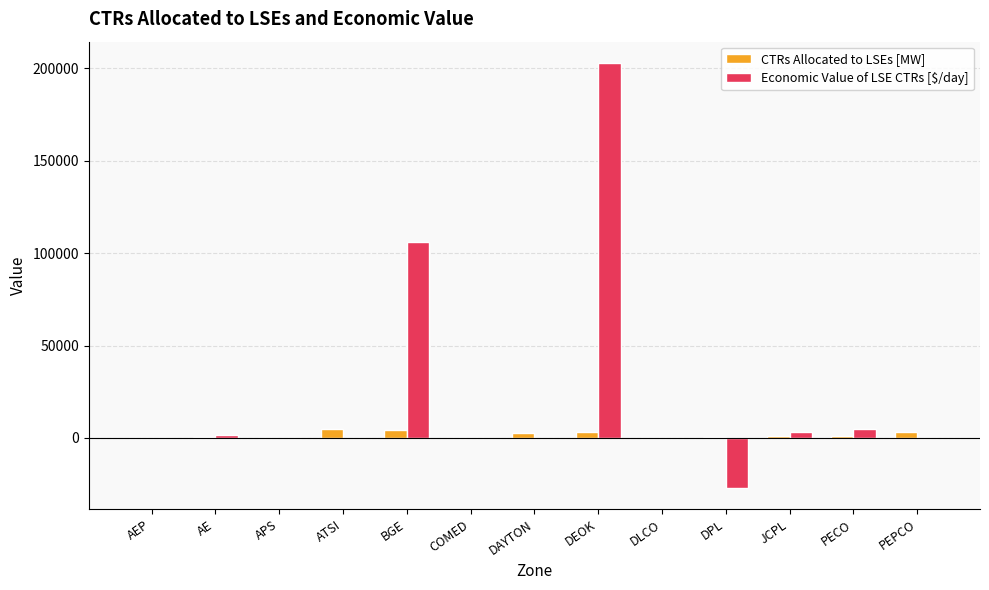

At which category is the sum across all series the highest?

DEOK